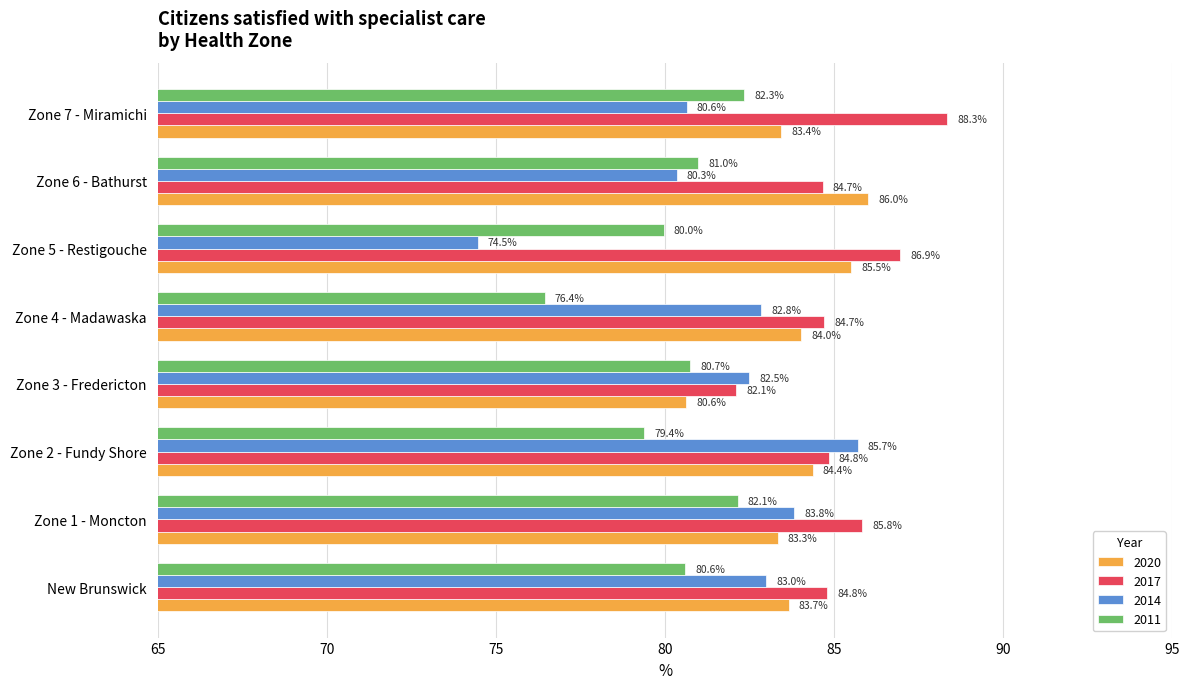

Between Zone 6 - Bathurst and Zone 7 - Miramichi, which series saw the biggest shift?

2017